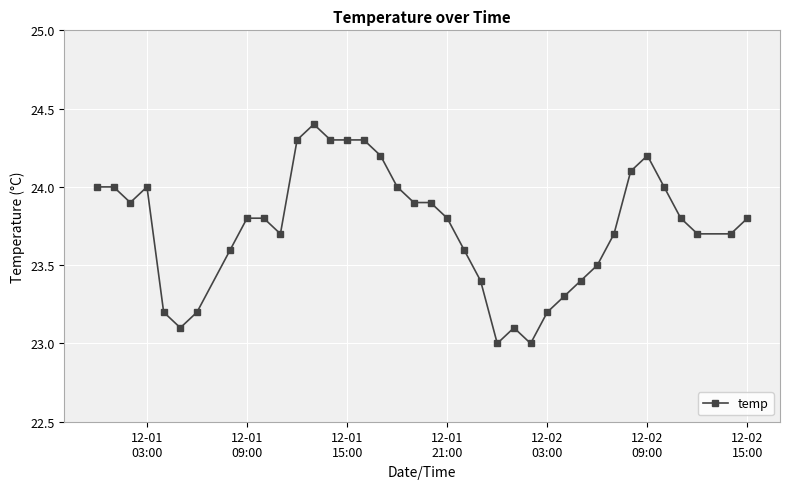

What is the sum of all values?

902.2